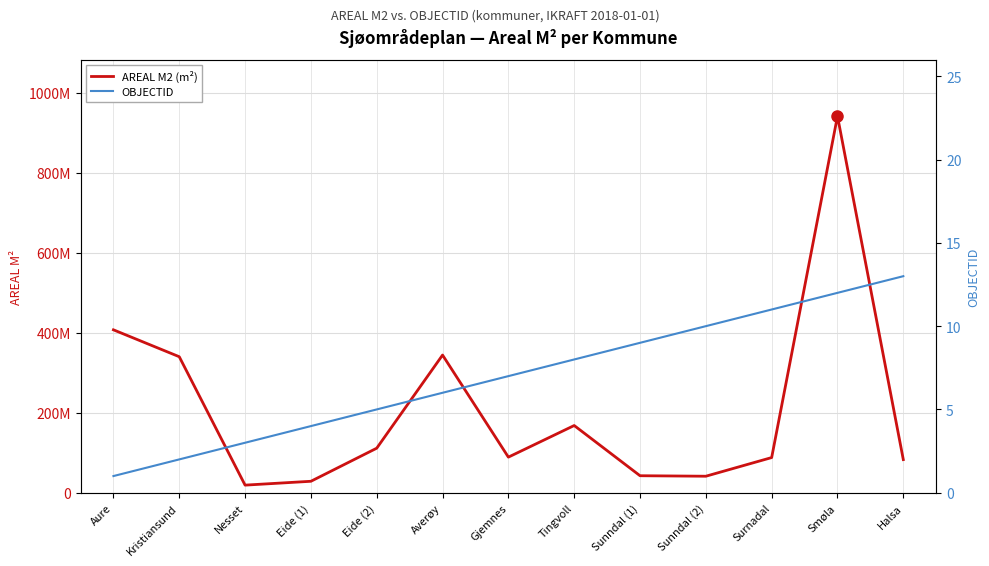

What is the value of the OBJECTID point at the 12th from the left?

12.0